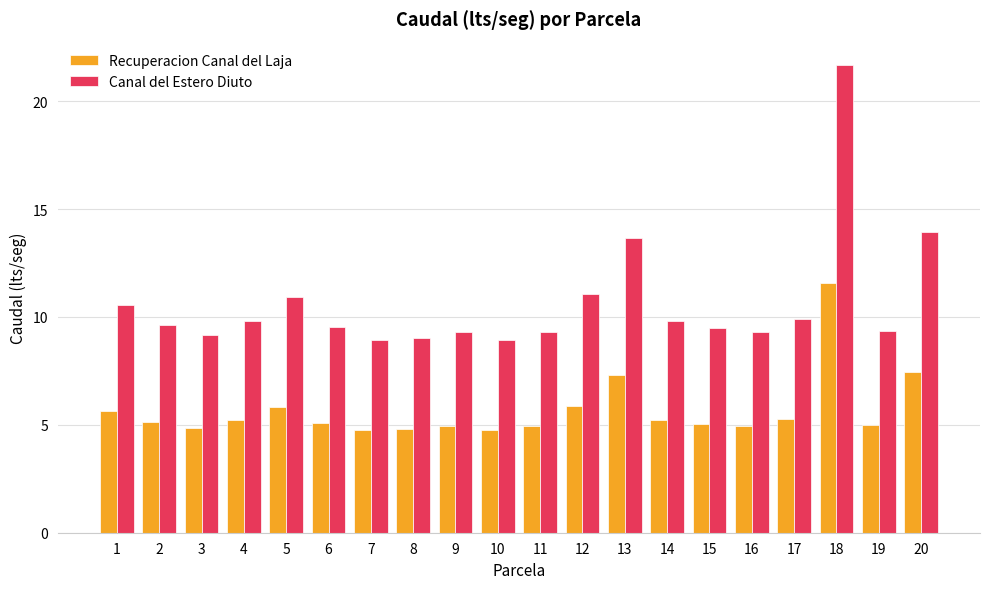

True or false: Canal del Estero Diuto has a value of 9.3 at 19.

True